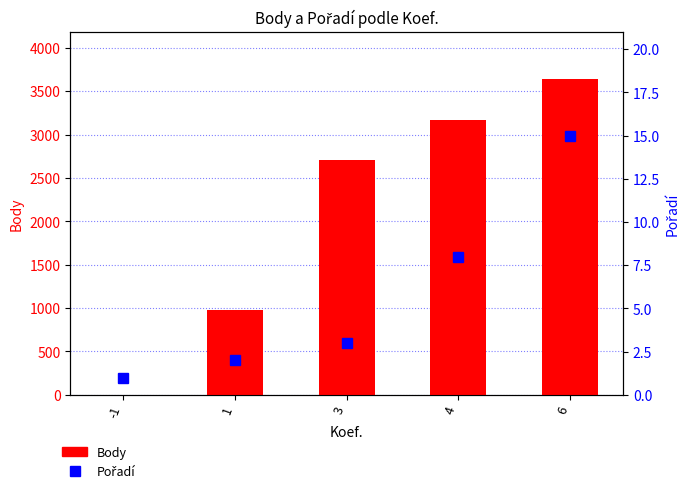

Does the chart contain stacked bars?

No